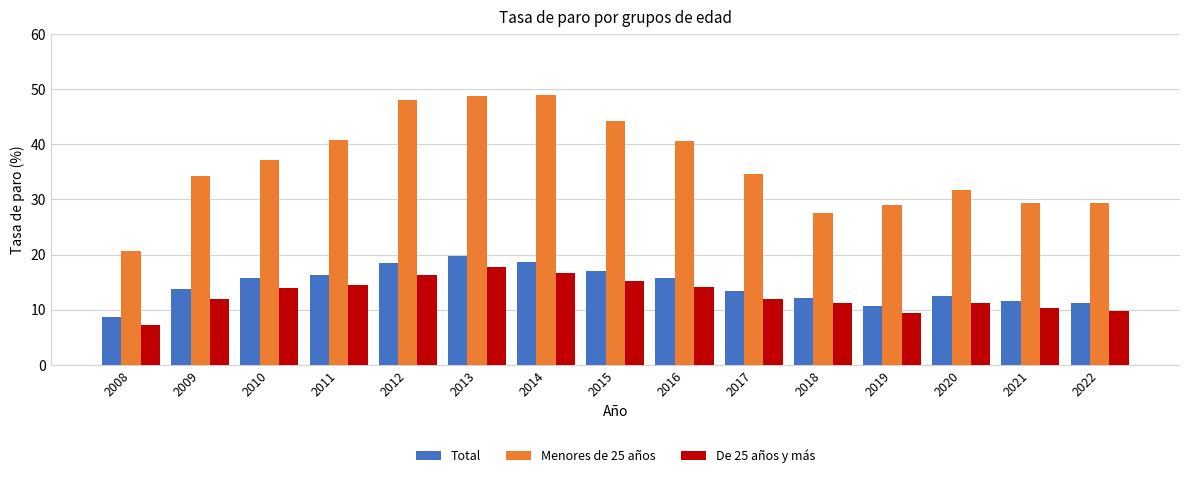

What is the minimum value for De 25 años y más?

7.3